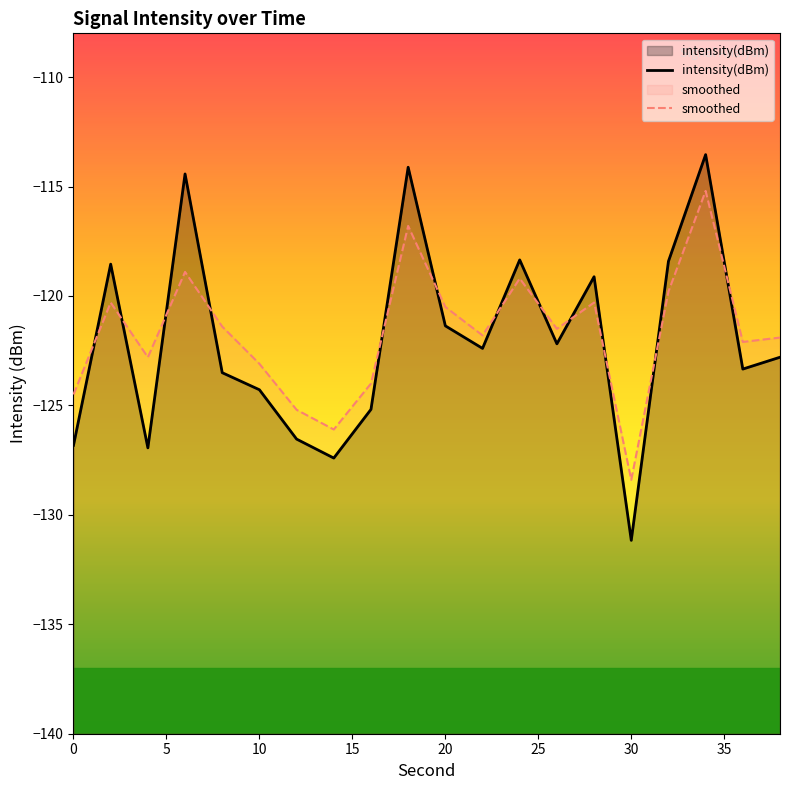

What are all the series names shown in the legend?

intensity(dBm), smoothed